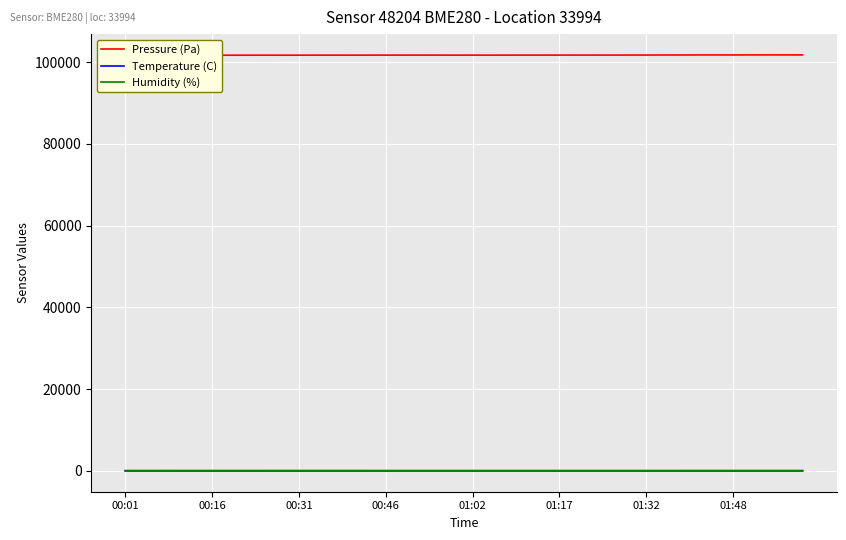

What is the minimum value for Humidity (%)?

94.1